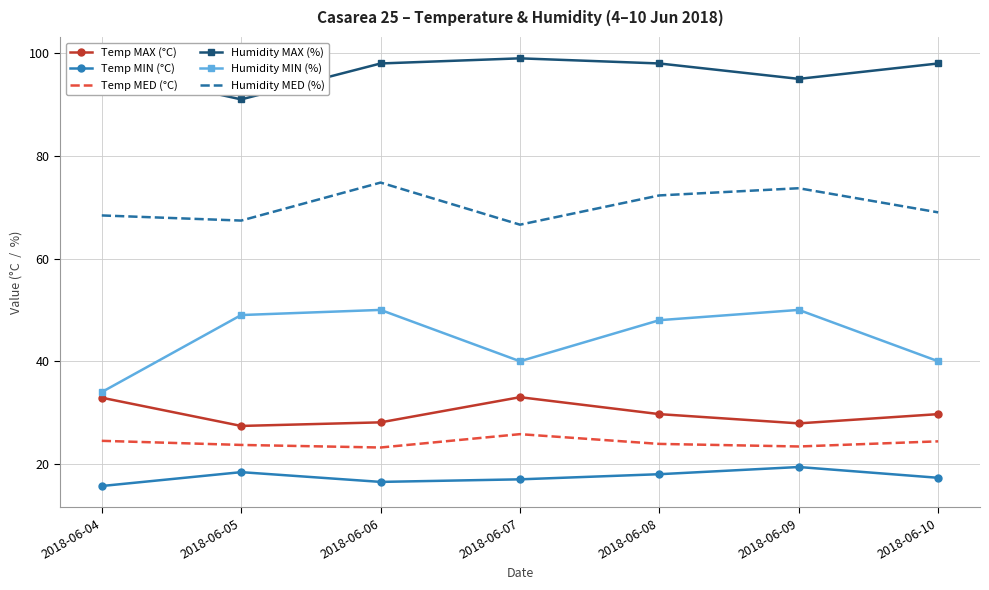

Rank the series by their maximum value, from lowest to highest.

Temp MIN (°C), Temp MED (°C), Temp MAX (°C), Humidity MIN (%), Humidity MED (%), Humidity MAX (%)